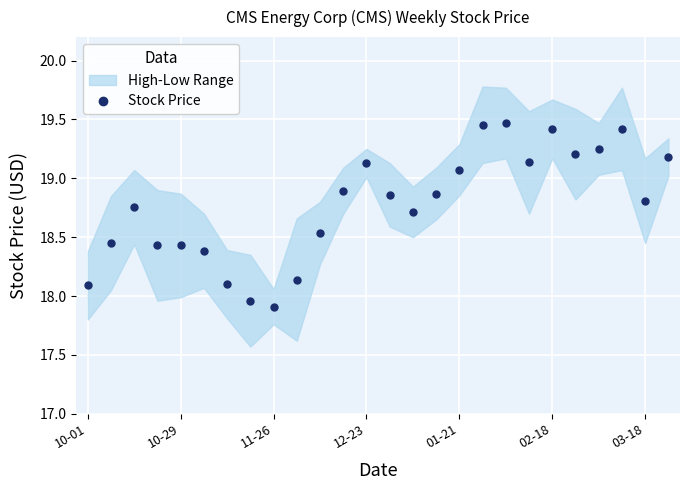

The value at 9 is 4.5. True or false?

False